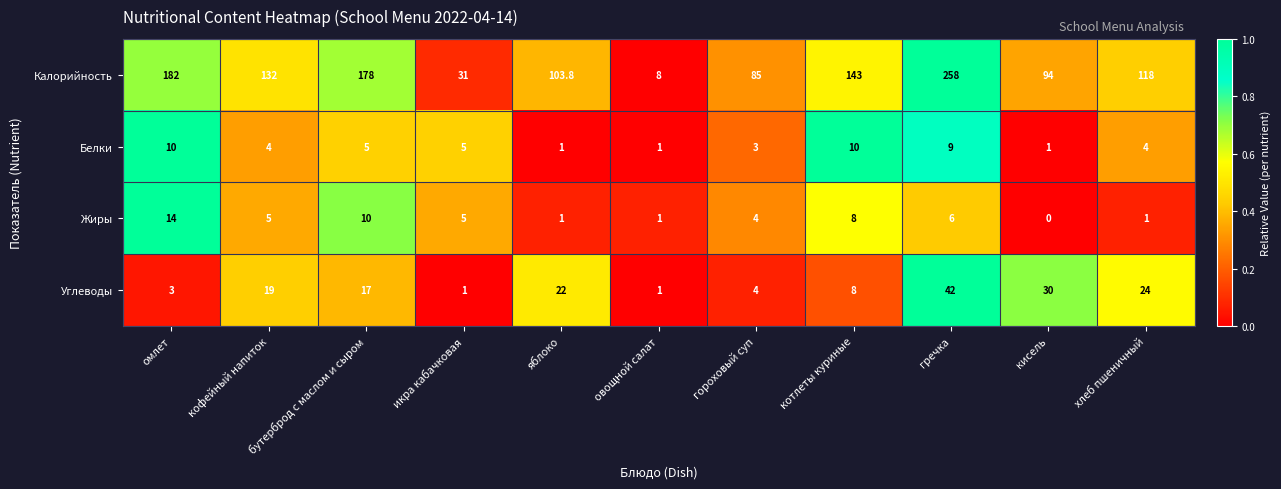

At which label does Жиры reach its peak?

омлет